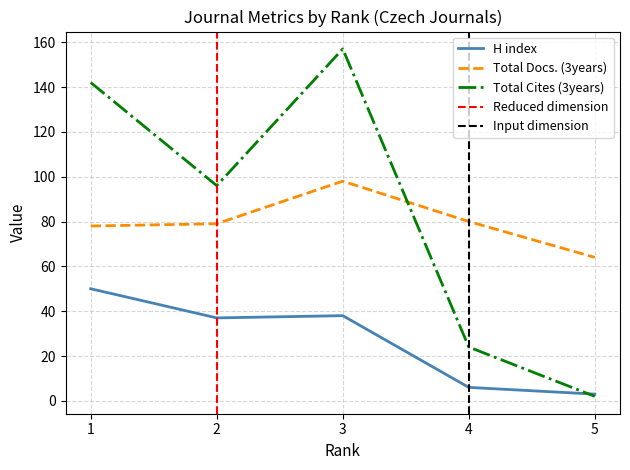

What is the highest value of the Total Cites (3years) series?

157